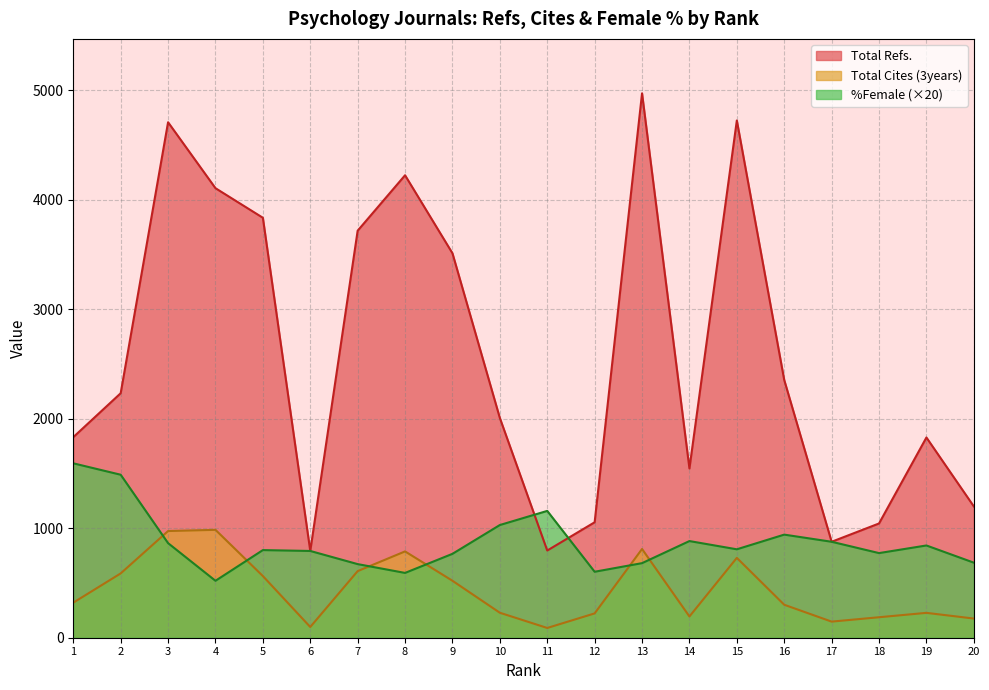

How many data points in %Female are less than 807?

10